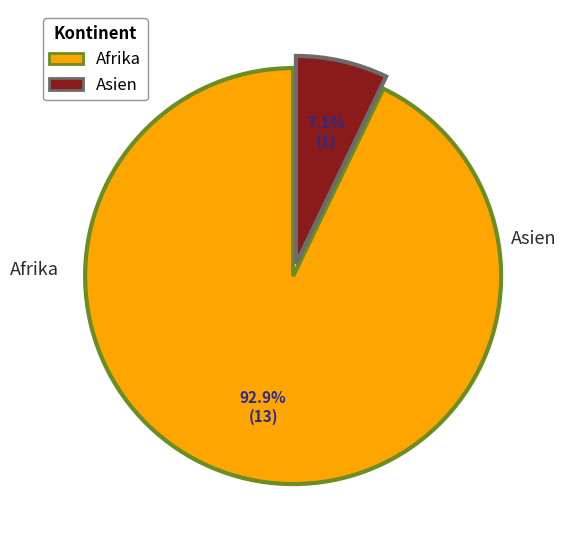

What percentage is the Afrika slice, to the nearest percent?

93%